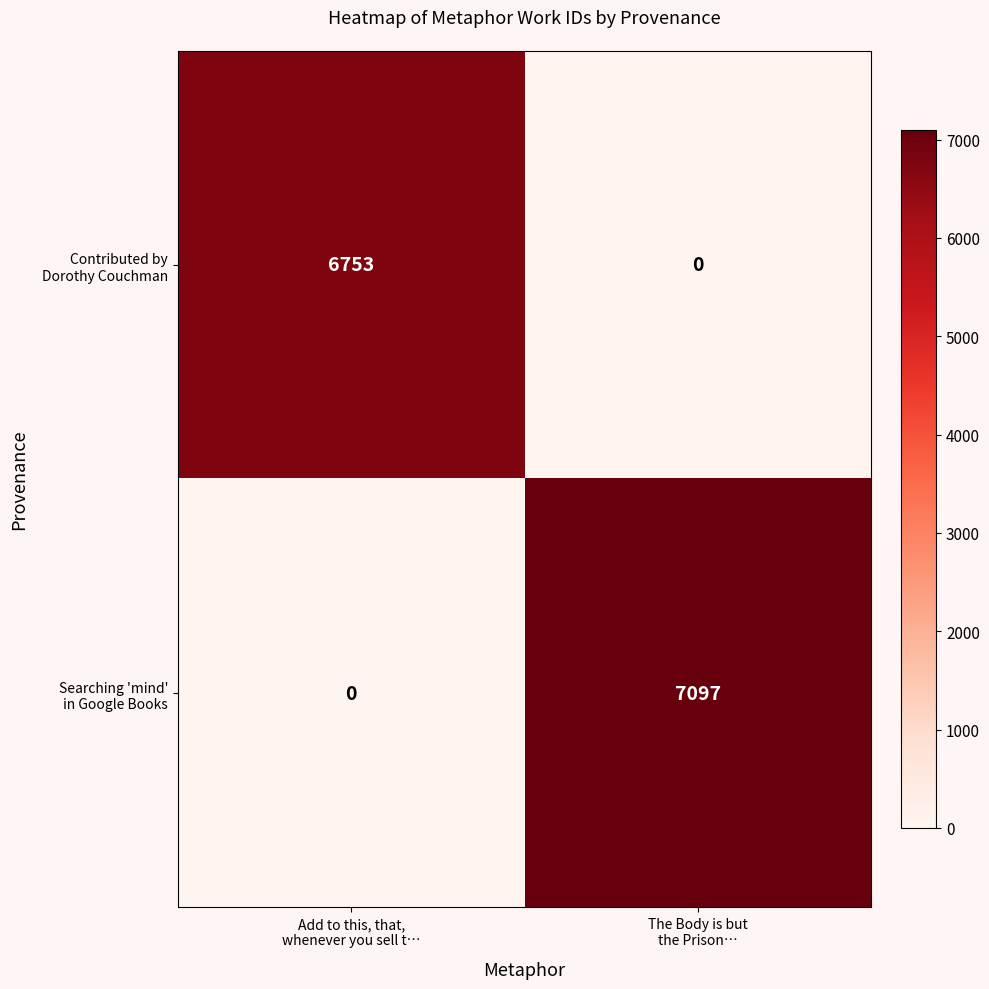

What is the greatest value displayed?

7097